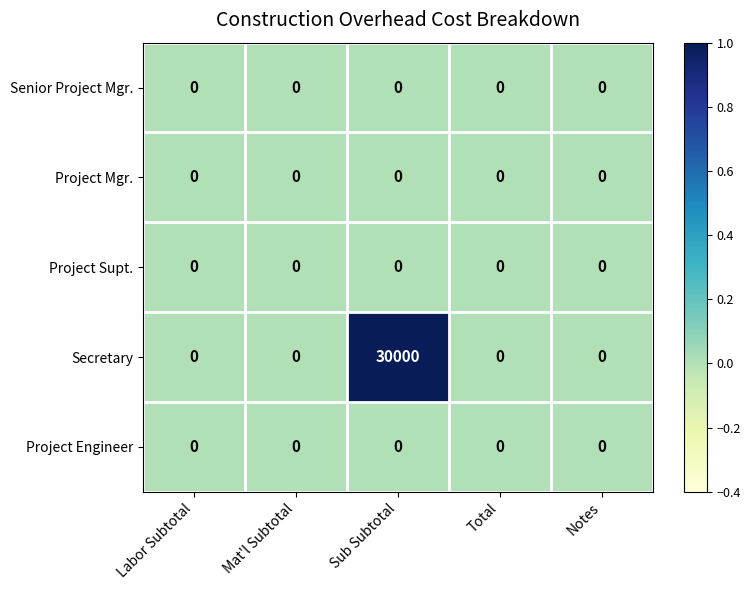

What is the greatest value displayed?

30000